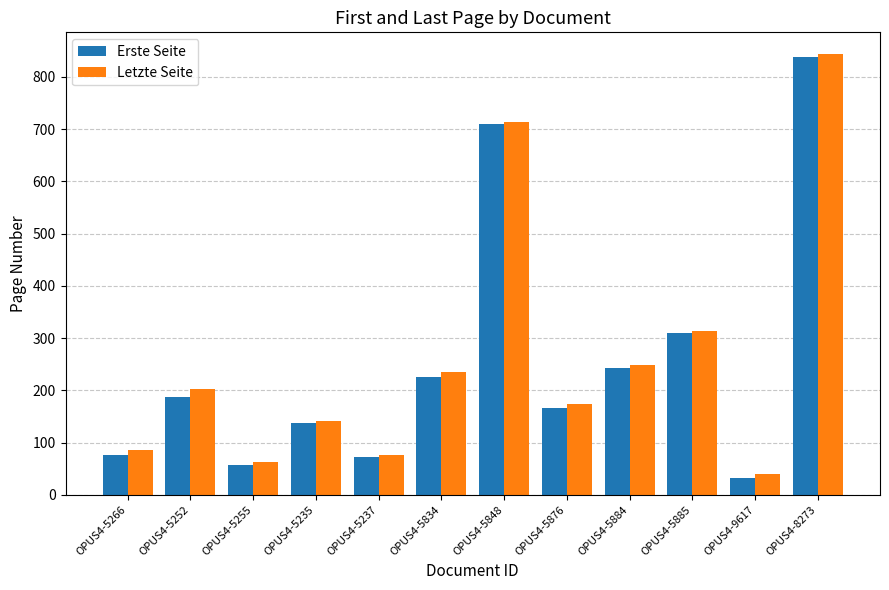

What is the value of the Erste Seite bar at the 2nd from the left?

188